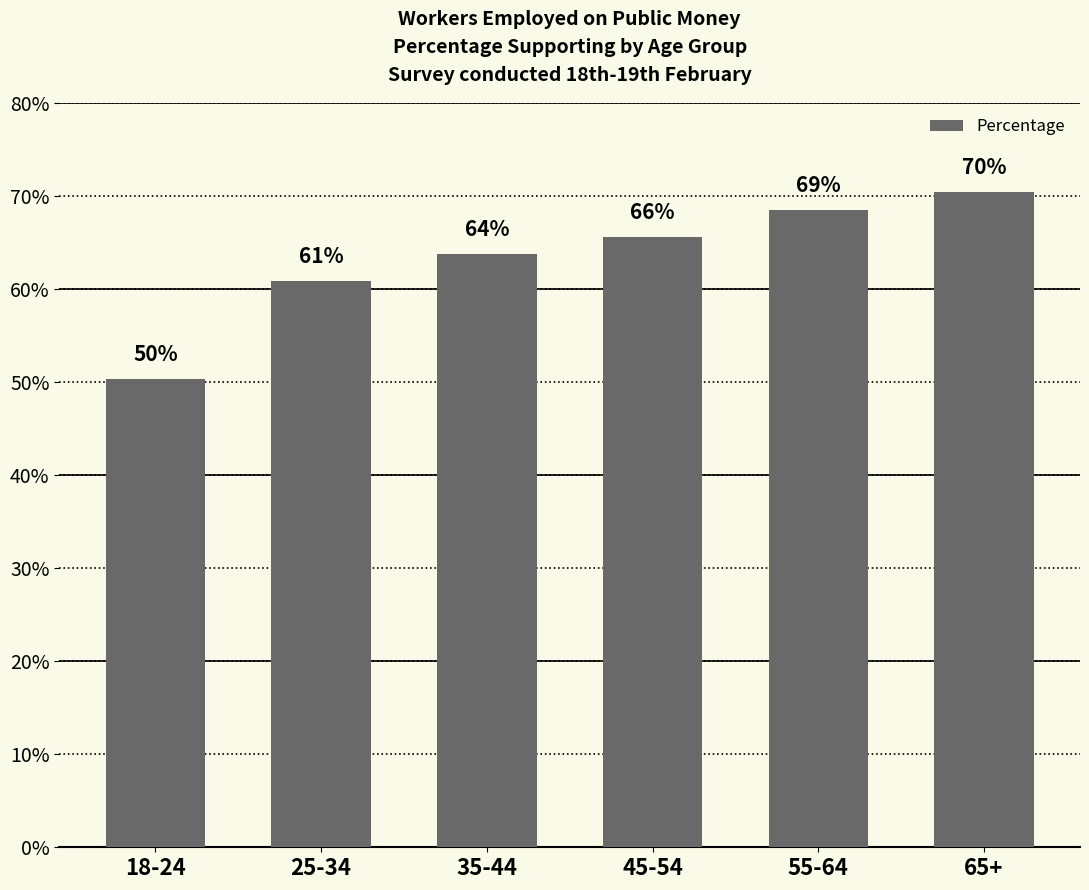

What is the label of the 4th bar from the left?

45-54